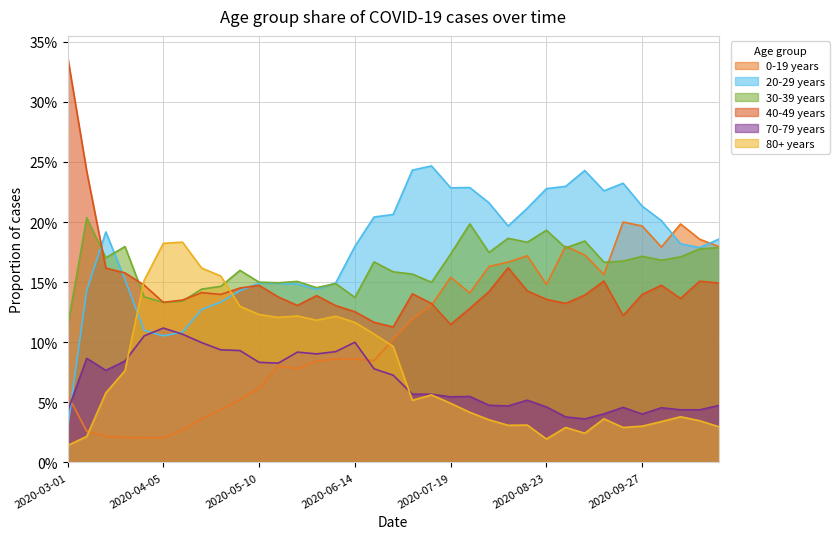

Does the chart display data point markers on the line(s)?

No